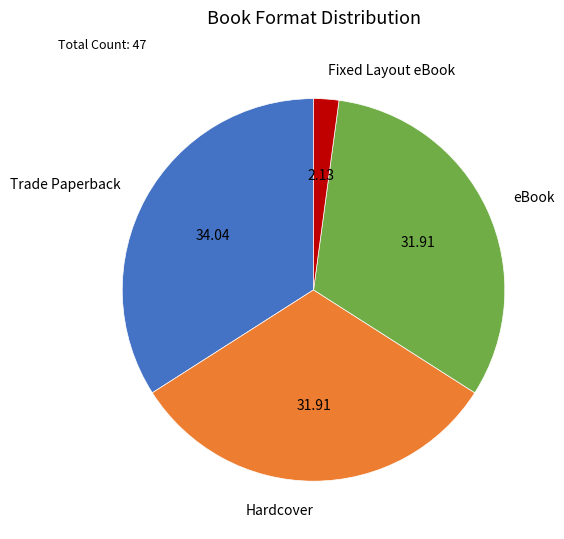

Which category has the biggest portion of the pie?

Trade Paperback